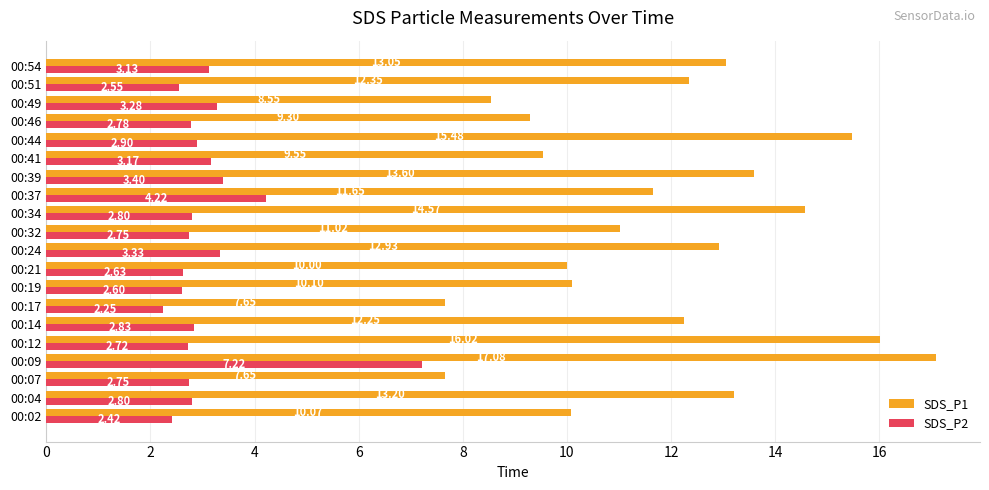

Rank the series by their maximum value, from lowest to highest.

SDS_P2, SDS_P1